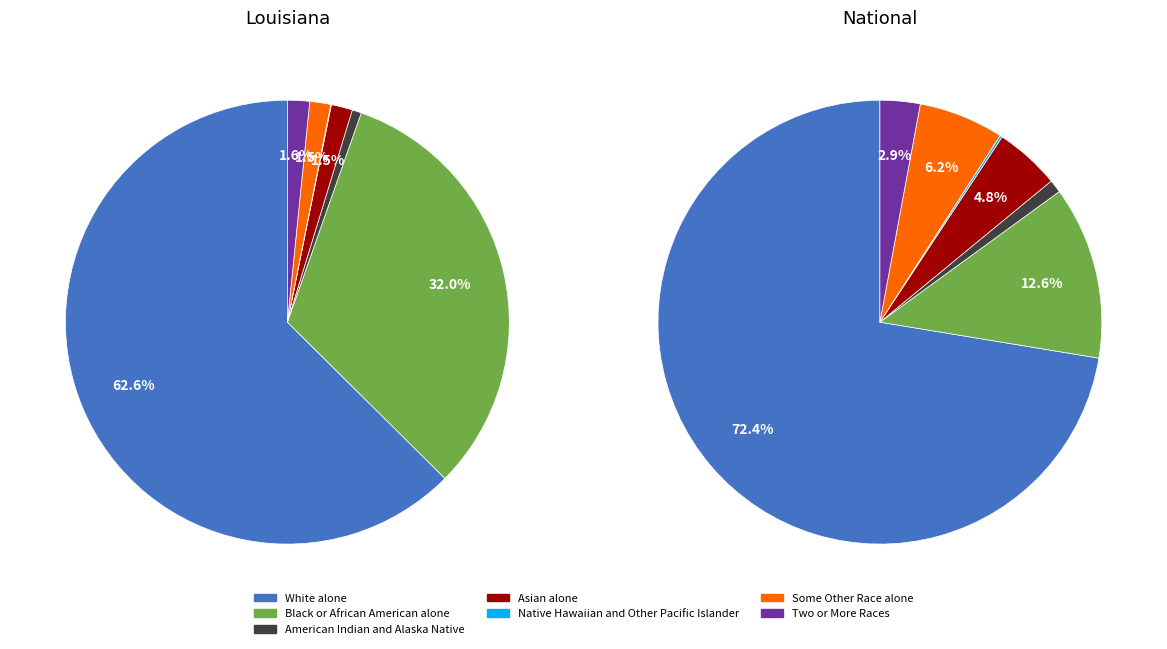

To the nearest percent, what percentage of the pie is Some Other Race alone?

2%